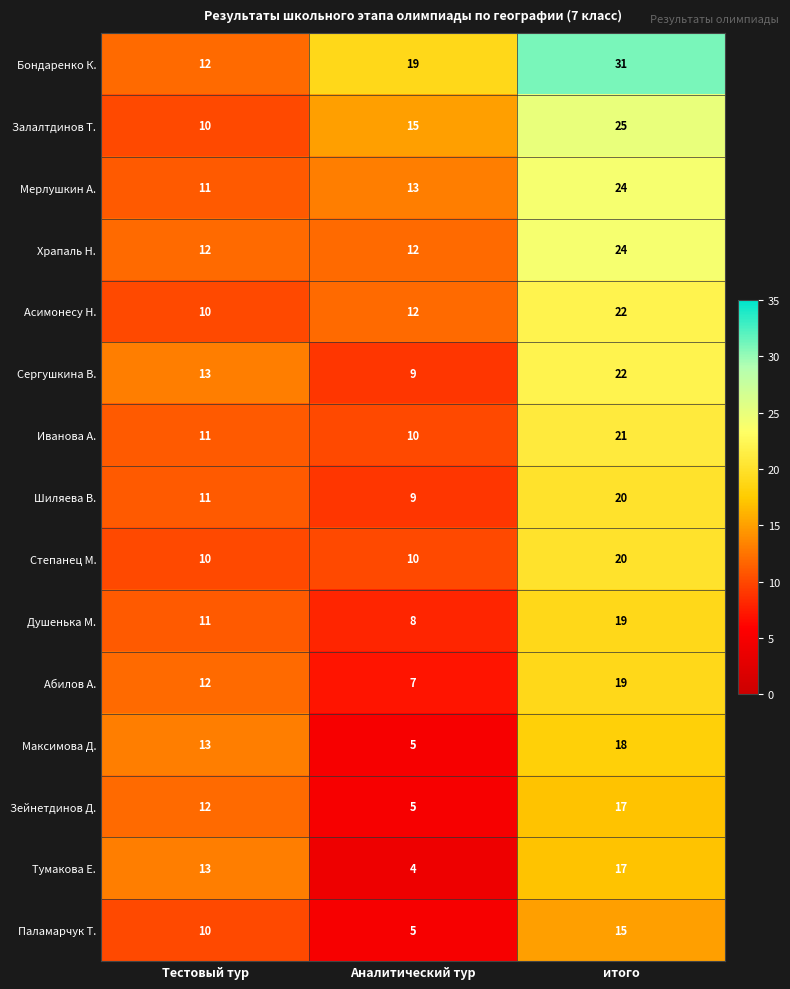

Count the Храпаль Н. values in the range 12 to 24.

3